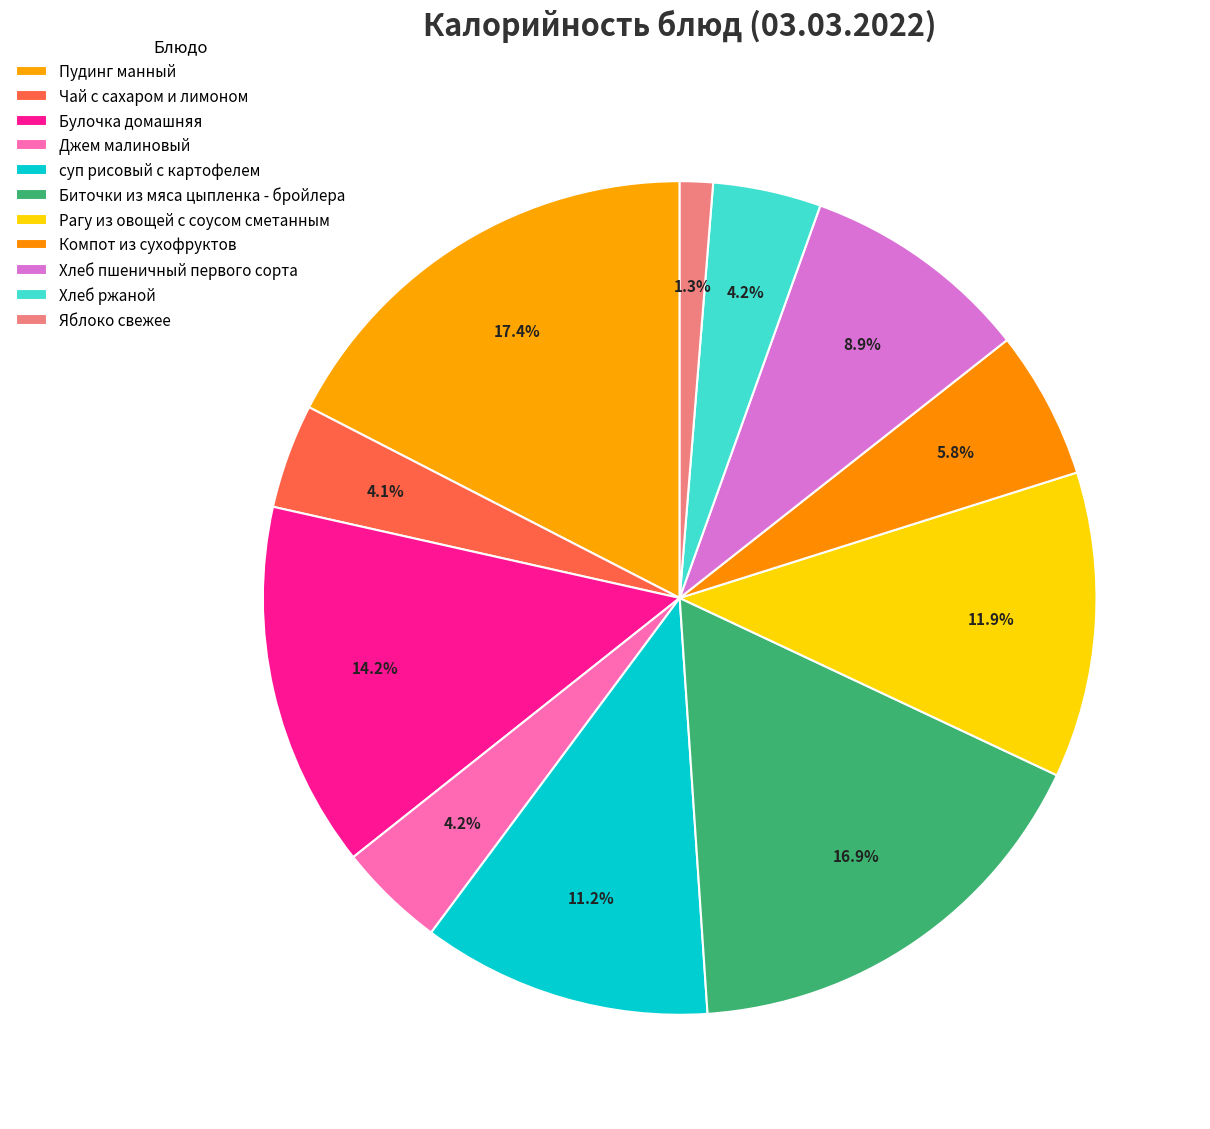

How many slices are in this pie chart?

11